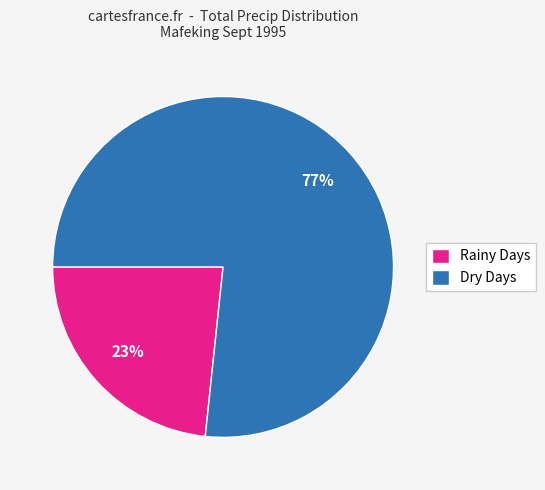

Which category accounts for the majority?

Dry Days